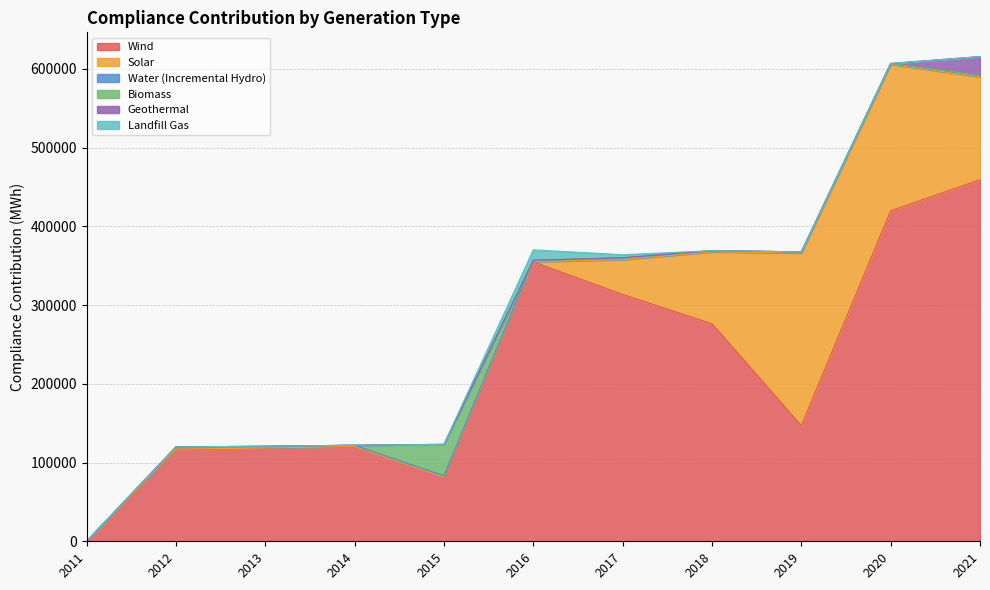

Which category has the highest value across all series?

2021